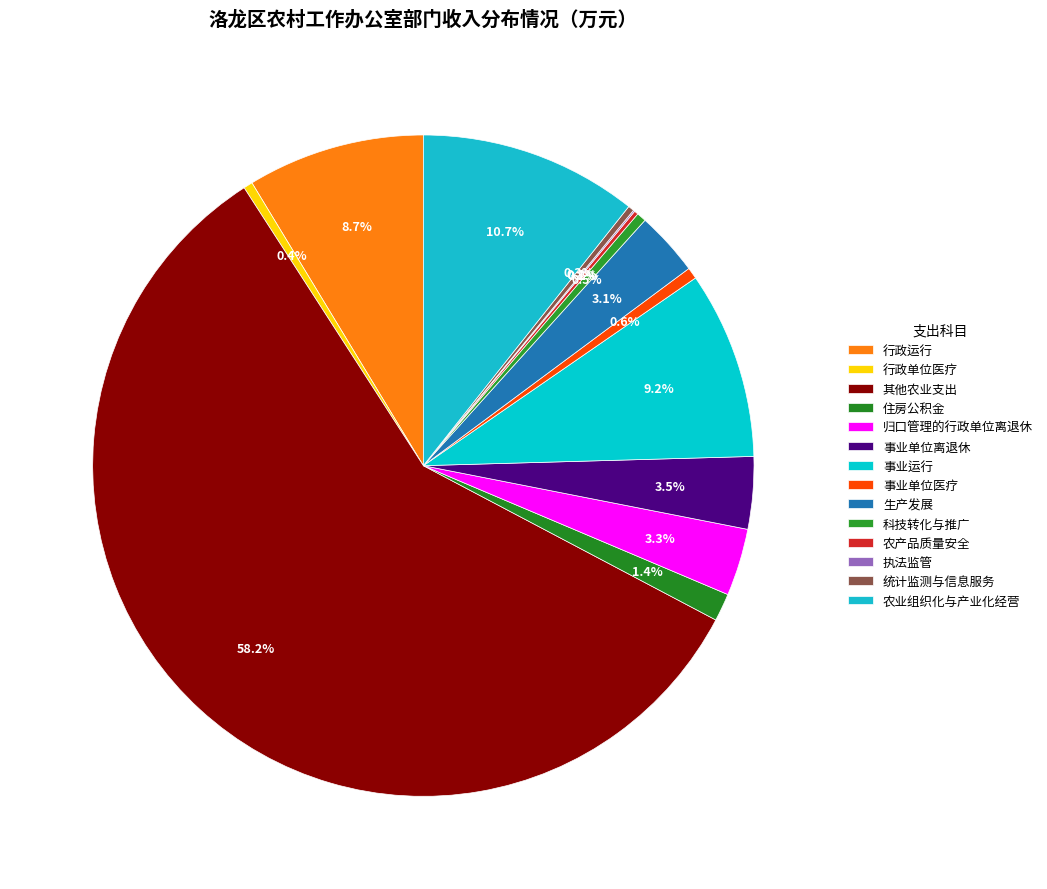

Is there a majority slice in this chart?

Yes